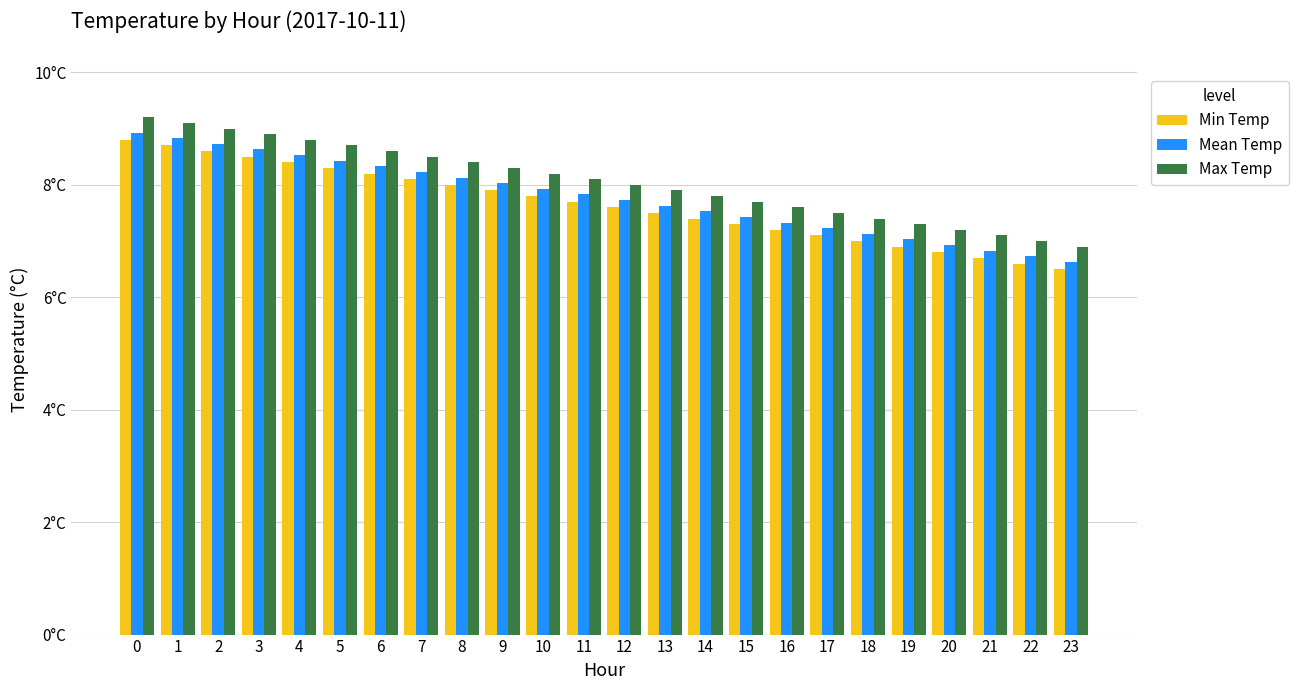

Which category has the lowest value in the Mean Temp series?

23